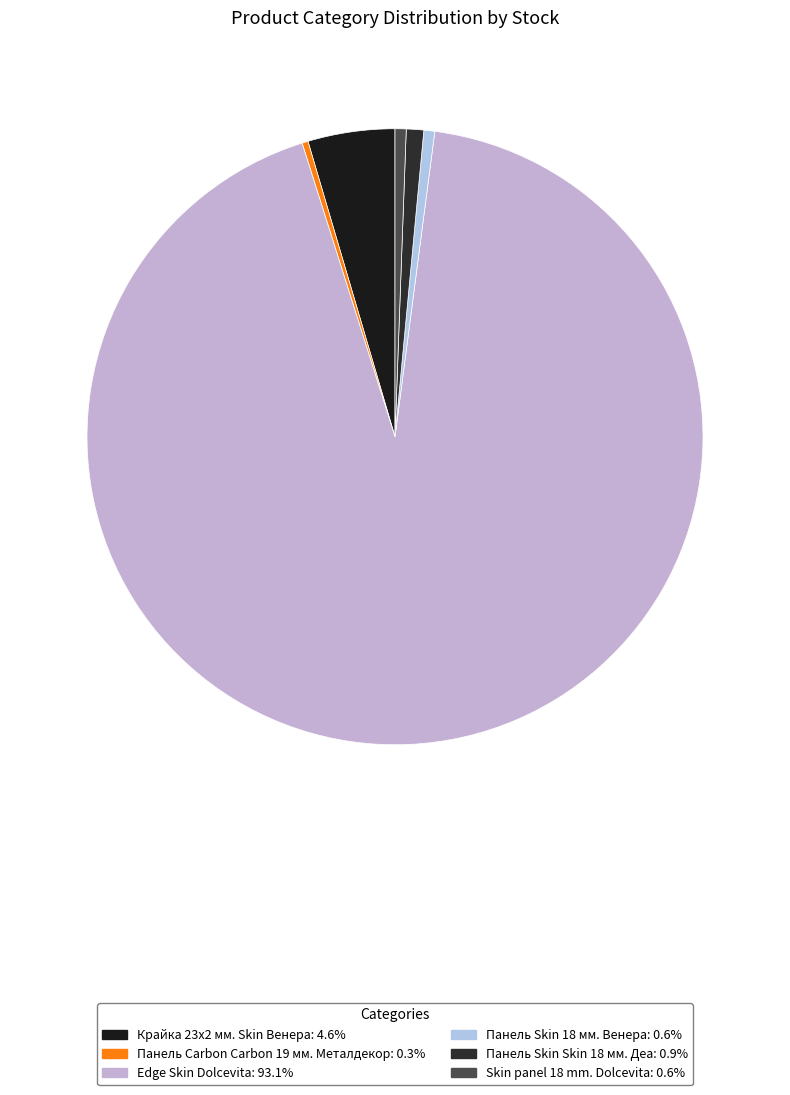

Which slice represents more than half of the pie?

Edge Skin Dolcevita